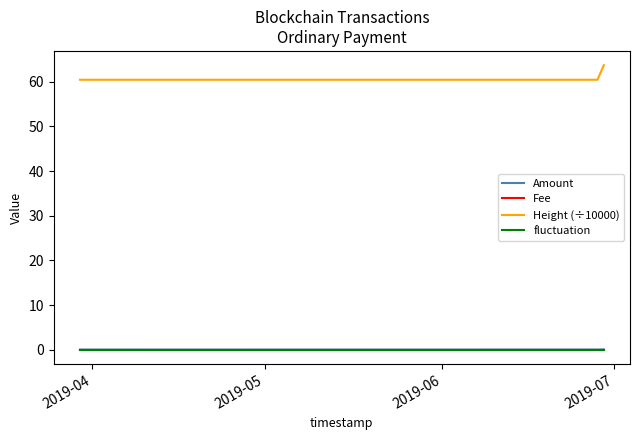

What is the lowest value of the Height (÷10000) series?

60.4